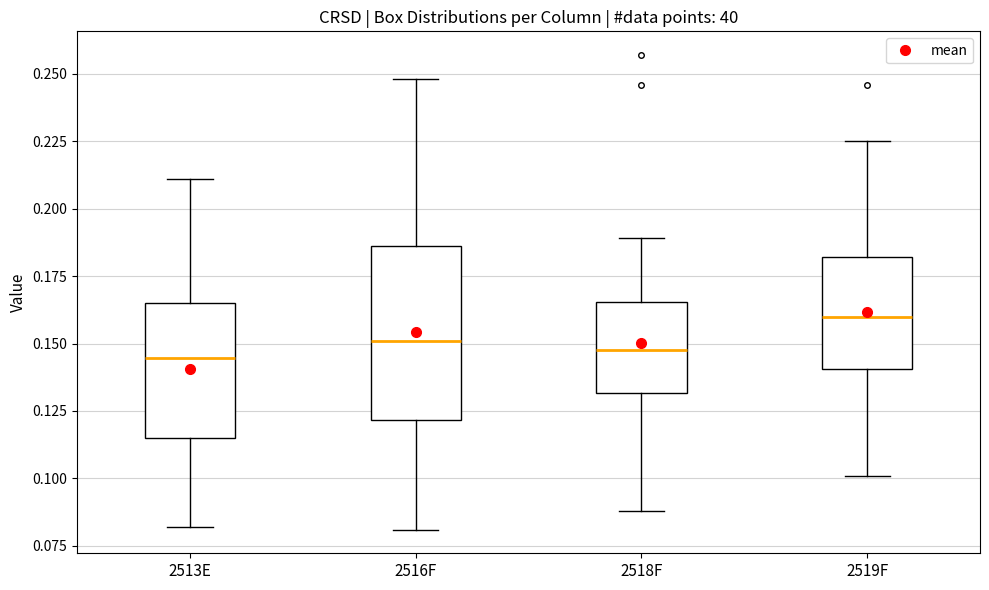

Reading left to right, transcribe this box plot: for each box, give where its median line is, the range the box spans, and where its two whiskers end, as read against the y-axis. The values are not printed on the chart, so give them approximately, as read against the axis.

2513E: median 0.145, box 0.115 to 0.165, whiskers 0.080 to 0.210
2516F: median 0.150, box 0.120 to 0.185, whiskers 0.080 to 0.250
2518F: median 0.150, box 0.130 to 0.165, whiskers 0.090 to 0.190
2519F: median 0.160, box 0.140 to 0.180, whiskers 0.100 to 0.225